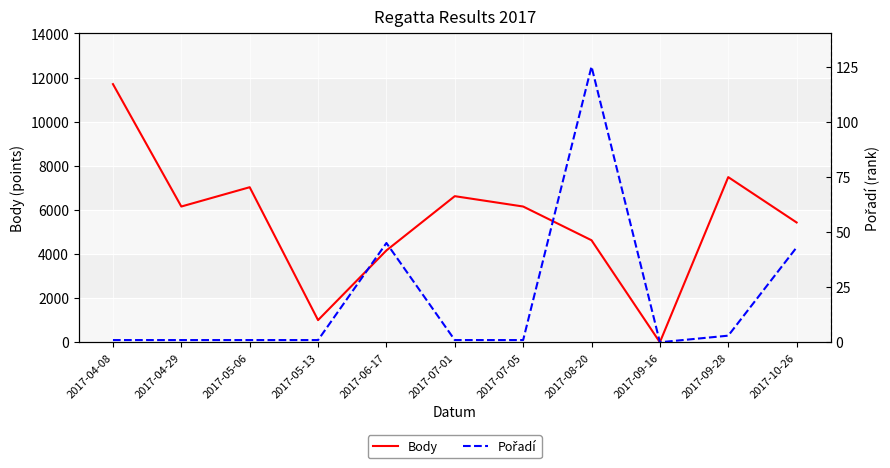

At 2017-07-05, list the series in order from largest to smallest.

Body, Pořadí